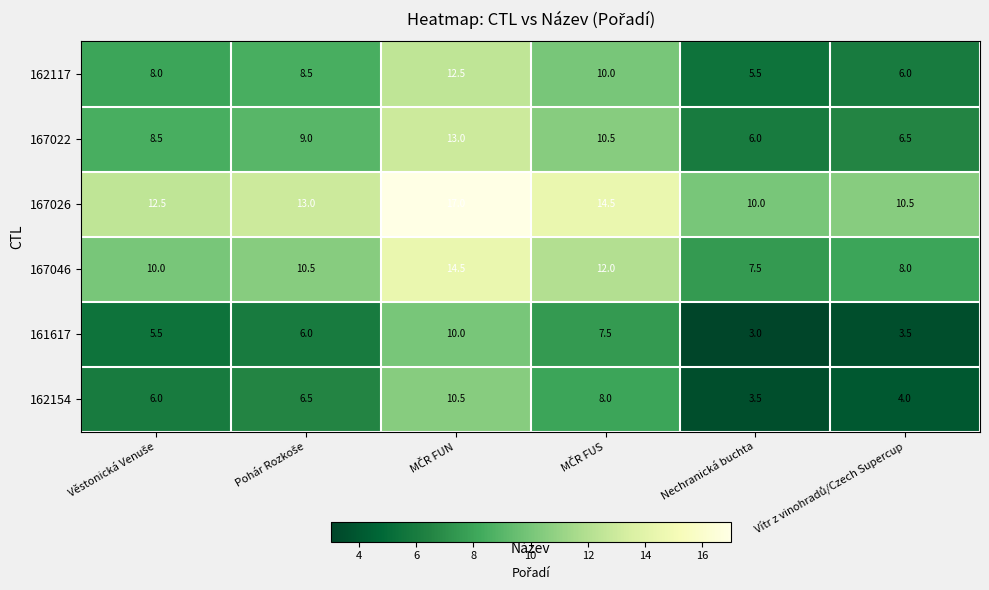

Which series has the largest total across all categories?

167026